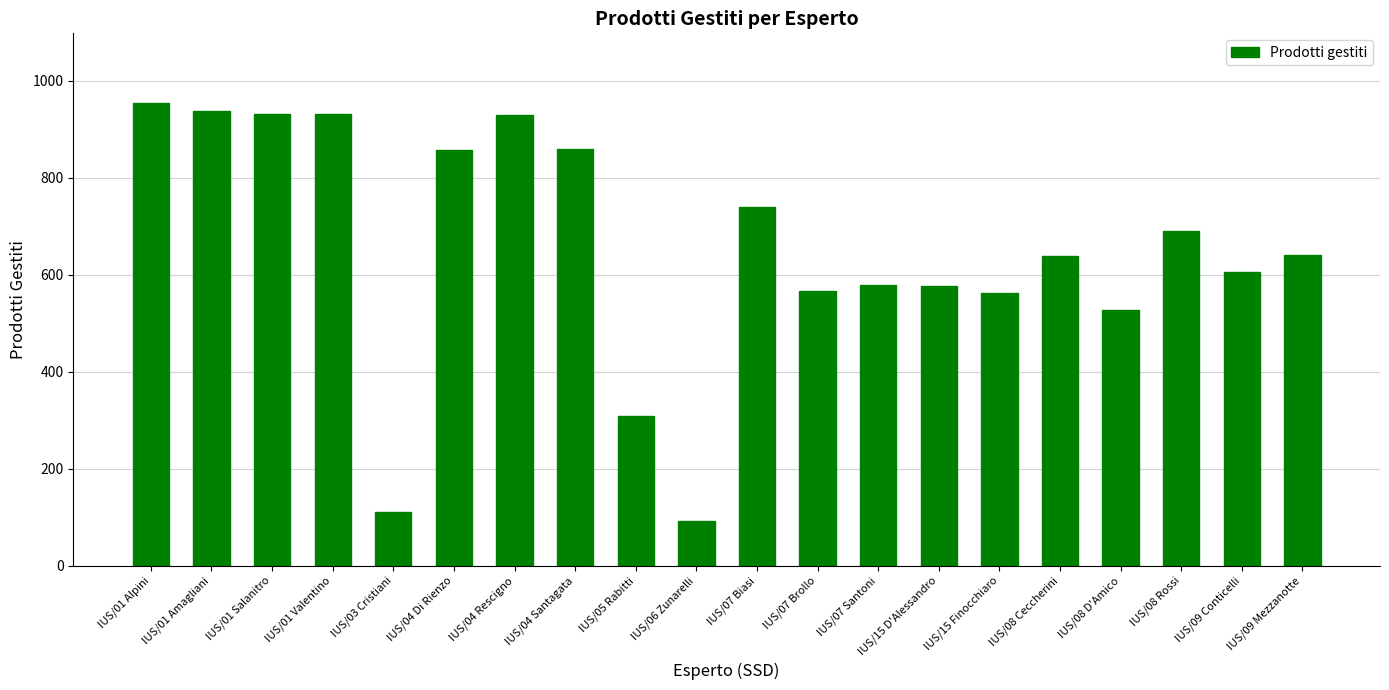

What is the difference between the values at IUS/04 Santagata and IUS/09 Conticelli?

253